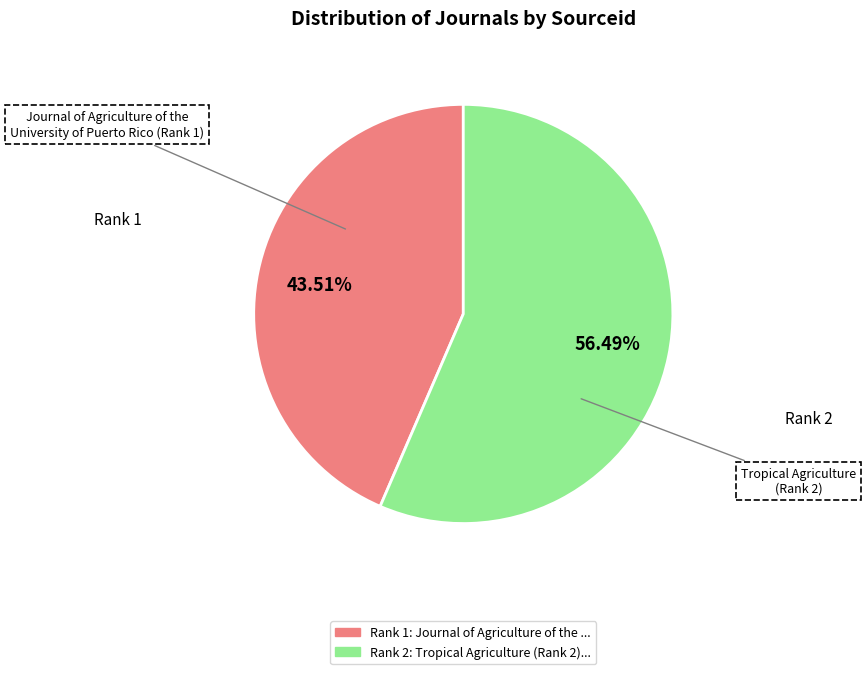

Does any single category account for the majority?

Yes